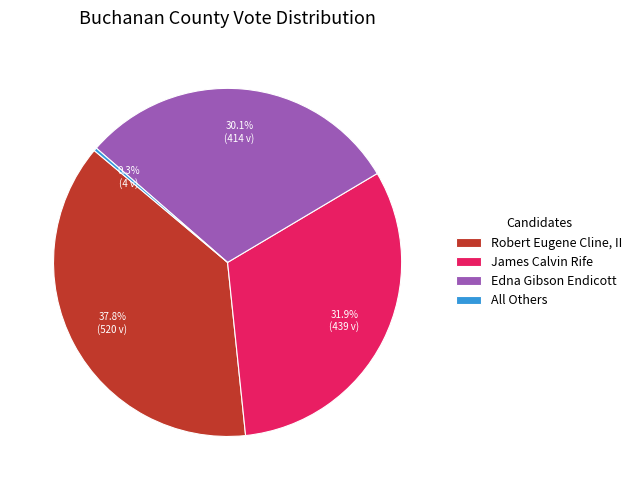

To the nearest percent, what portion does Robert Eugene Cline, II represent?

38%